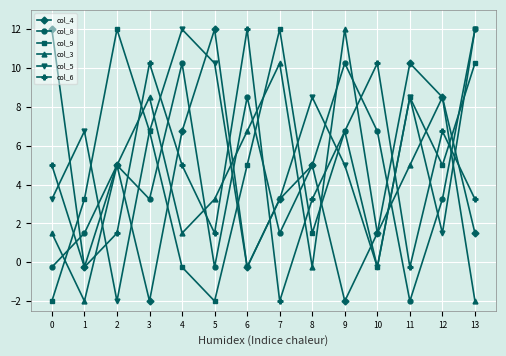

How many lines are shown in the chart?

6